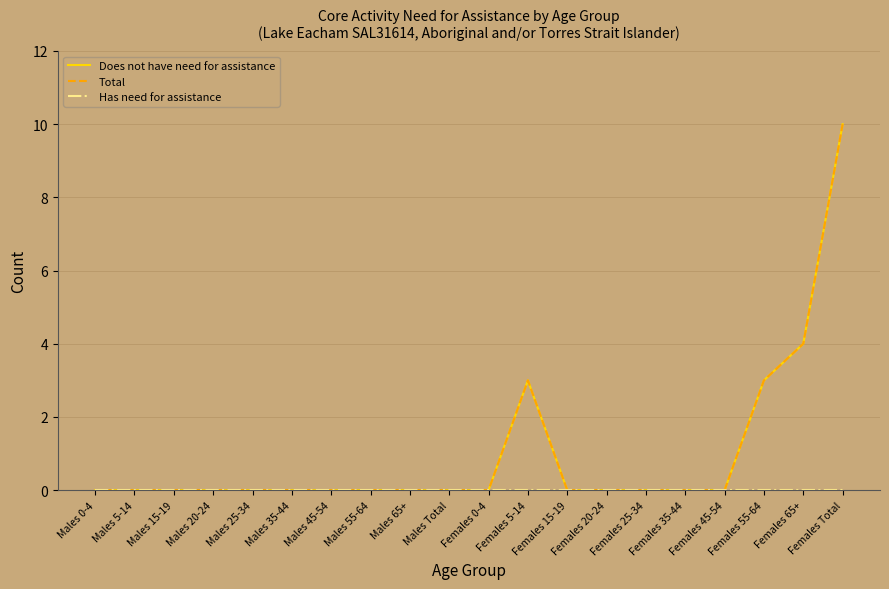

Reading right to left, transcribe all the data shown in this chart.

Does not have need for assistance: 10	4	3	0	0	0	0	0	3	0	0	0	0	0	0	0	0	0	0	0
Total: 10	4	3	0	0	0	0	0	3	0	0	0	0	0	0	0	0	0	0	0
Has need for assistance: 0	0	0	0	0	0	0	0	0	0	0	0	0	0	0	0	0	0	0	0